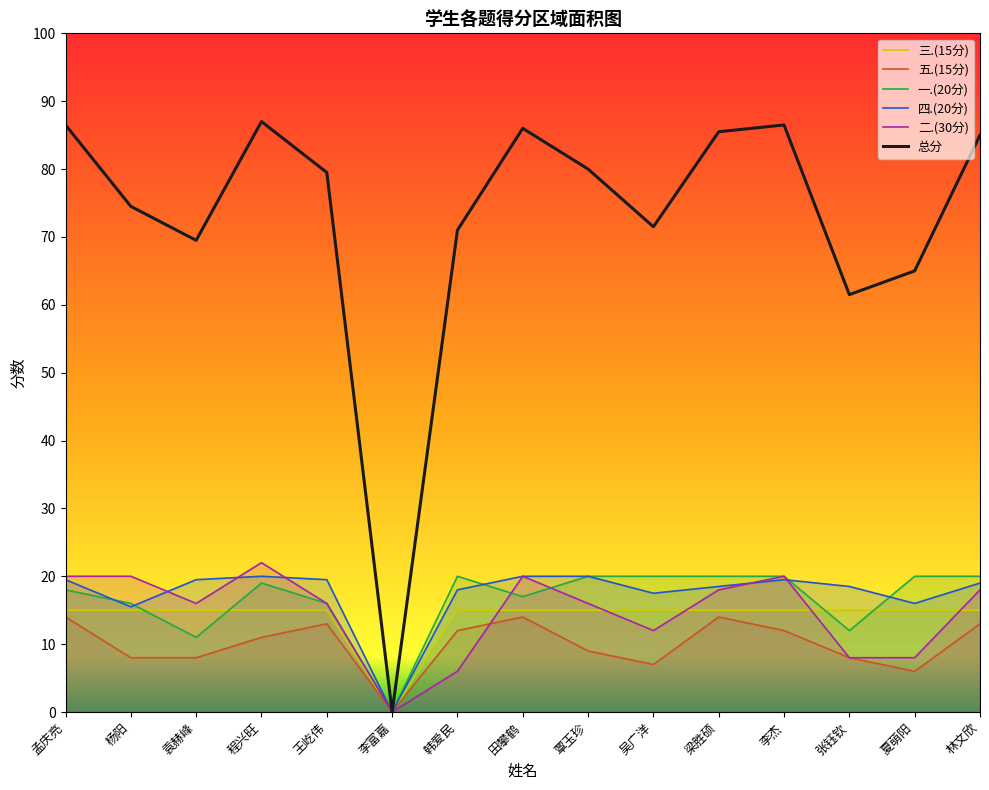

What is the difference between the maximum and minimum values in the 一.(20分) series?

20.0